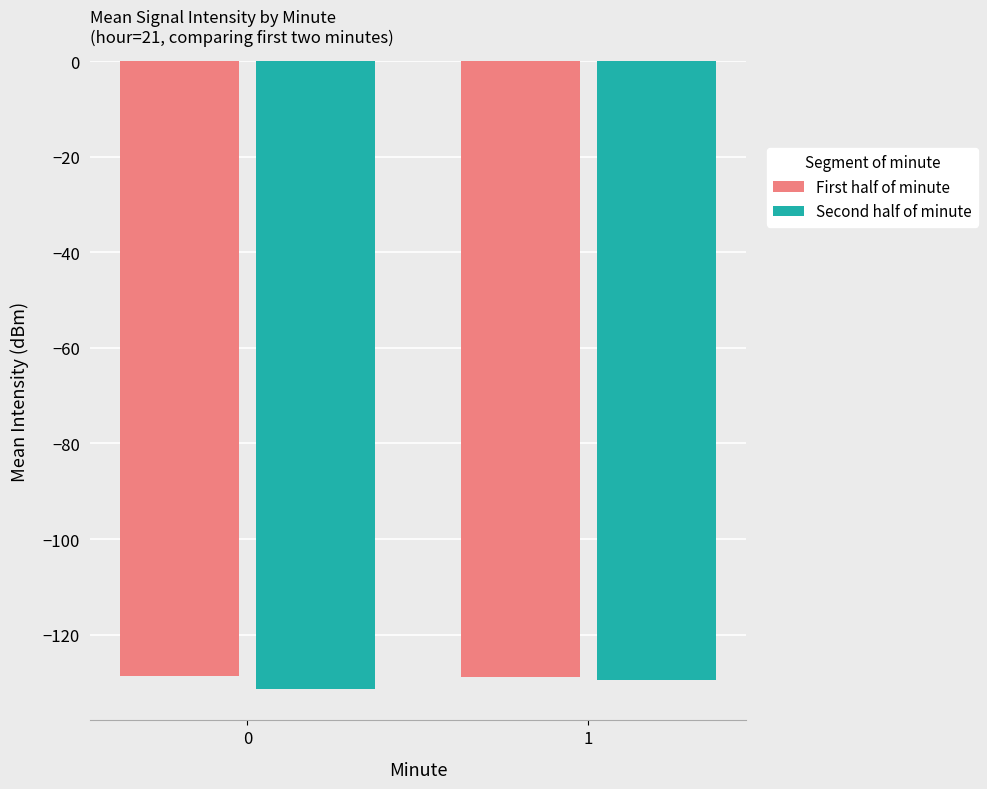

What is the sum of the First half of minute values at 1 and 0?

-257.7